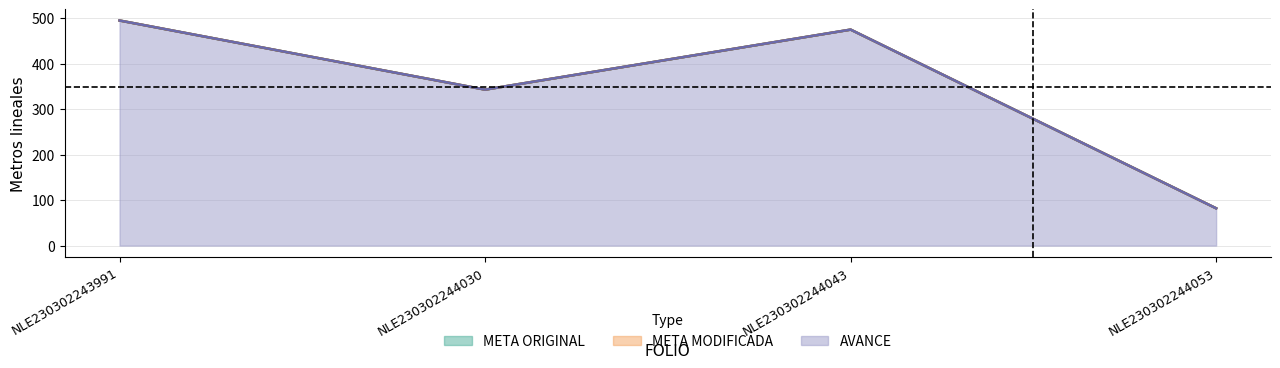

Is the value of META MODIFICADA at NLE230302244030 greater than the value of META ORIGINAL at NLE230302244030?

No